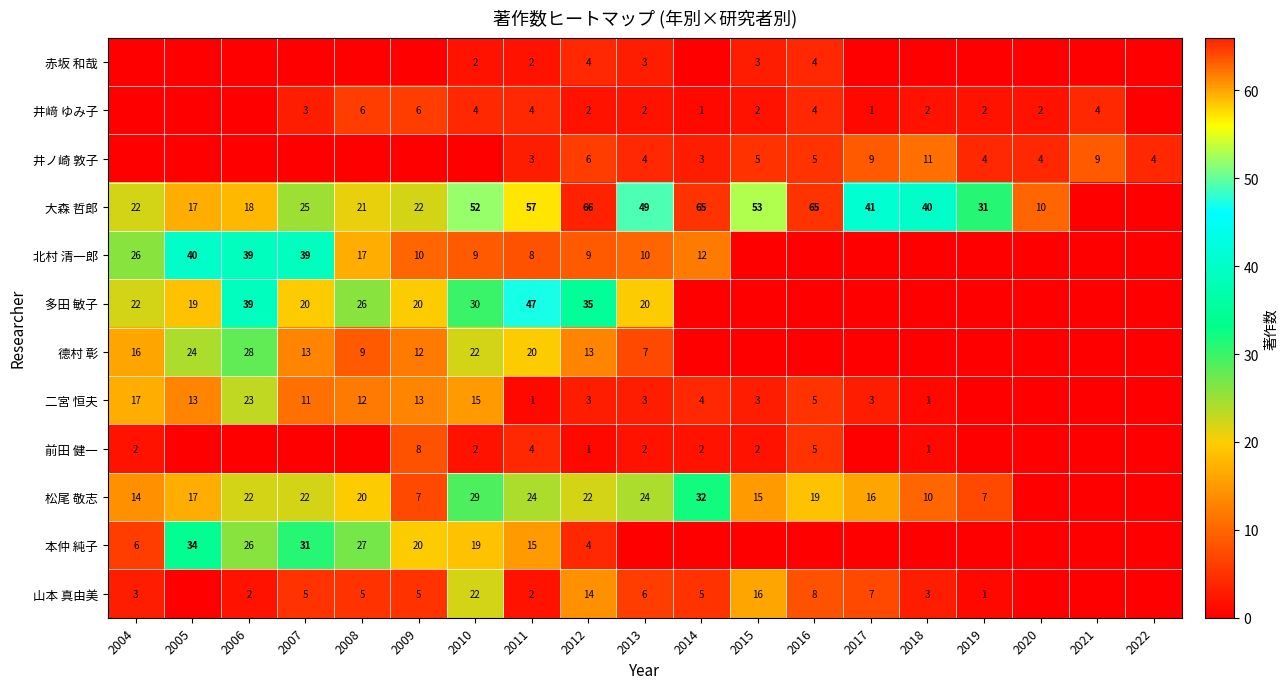

At how many categories does at least one series exceed 46?

7